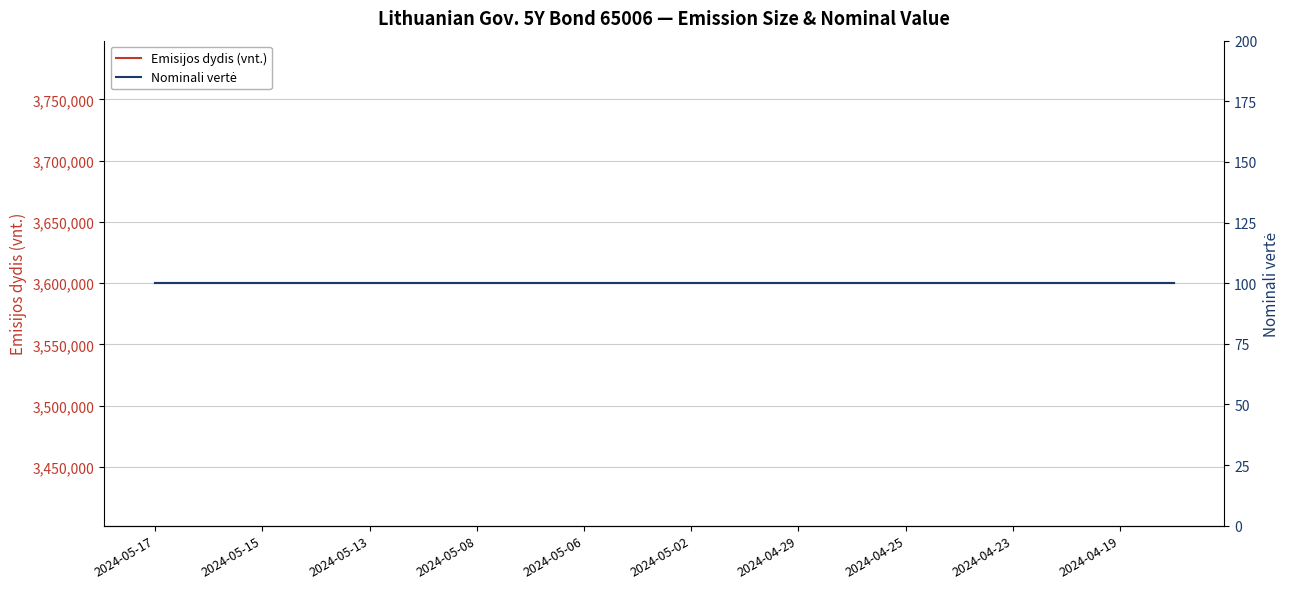

At how many categories does at least one series exceed 198380?

20